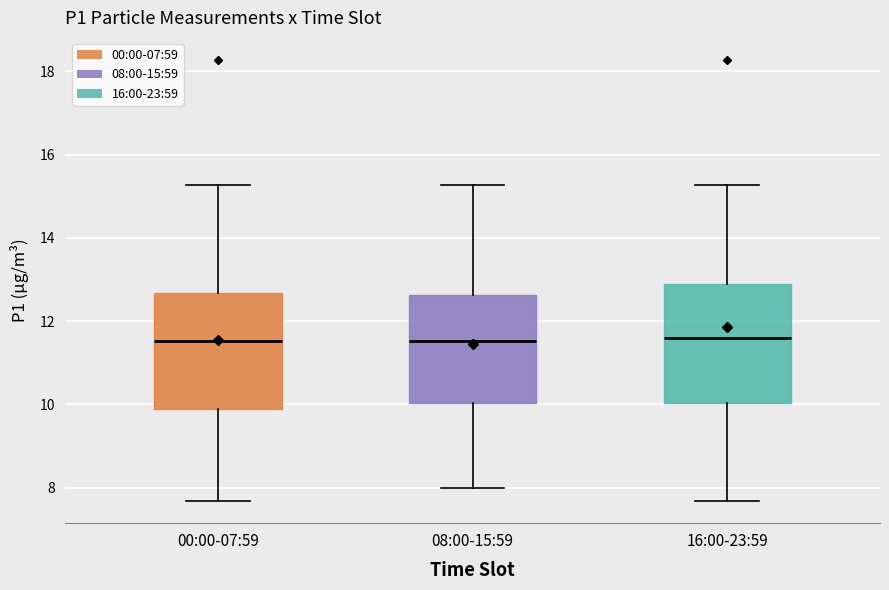

Reading left to right, transcribe this box plot: for each box, give where its median line is, the range the box spans, and where its two whiskers end, as read against the y-axis. The values are not printed on the chart, so give them approximately, as read against the axis.

00:00-07:59: median 11.6, box 9.8 to 12.6, whiskers 7.6 to 15.2
08:00-15:59: median 11.6, box 10.0 to 12.6, whiskers 8.0 to 15.2
16:00-23:59: median 11.6, box 10.0 to 13.0, whiskers 7.6 to 15.2